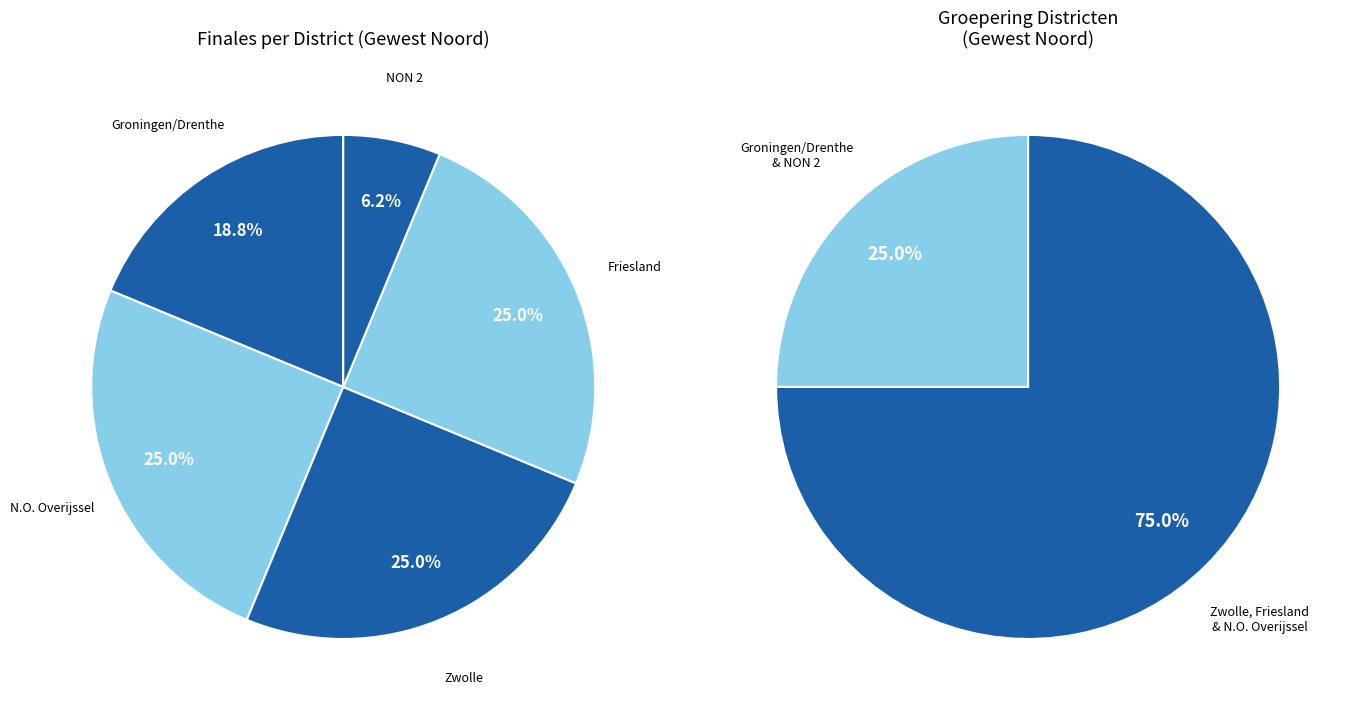

Is it true that Groningen/Drenthe is 18% of the pie?

True